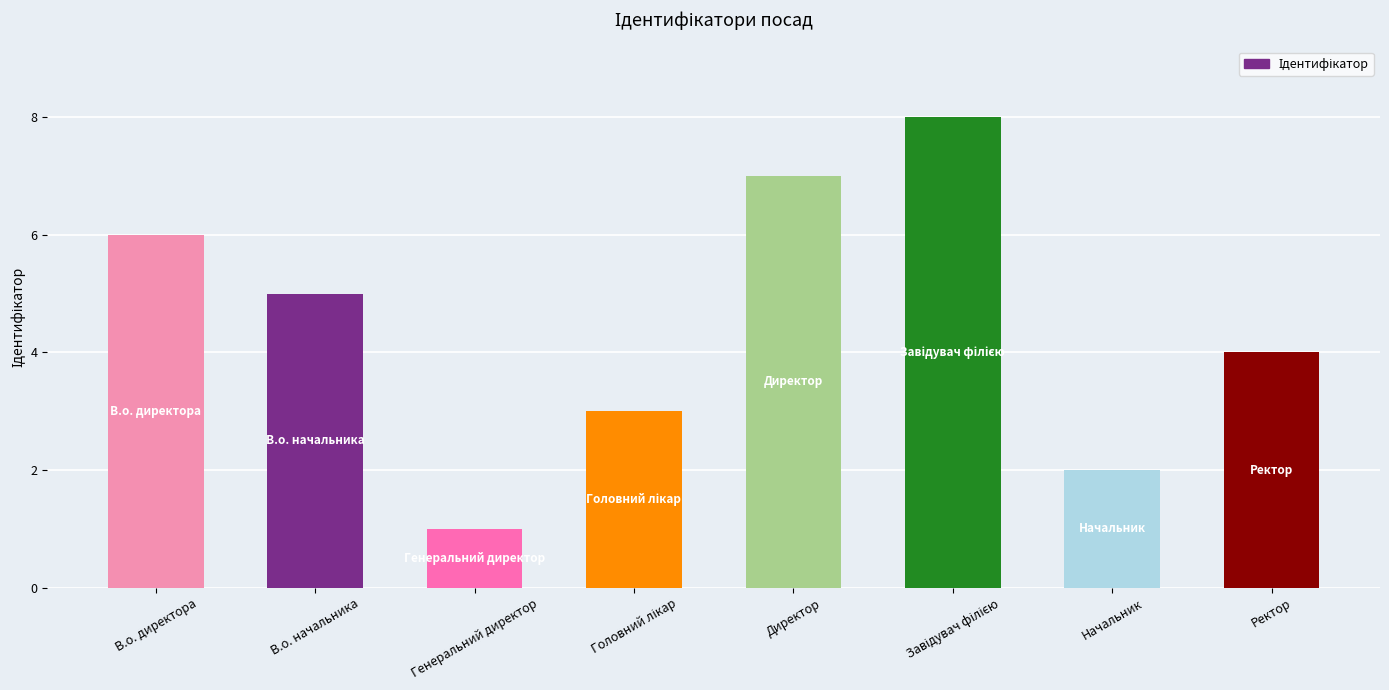

True or false: the data shows 4 at Ректор.

True